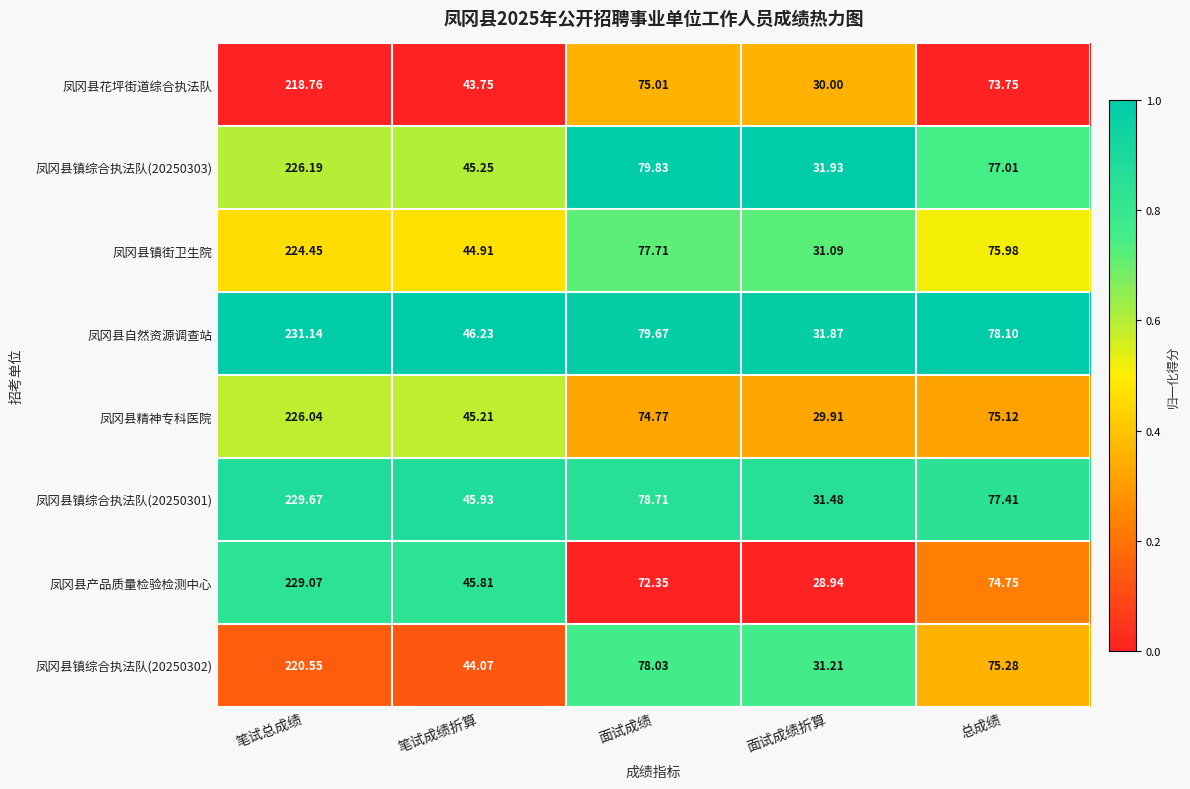

Where does the 凤冈县花坪街道综合执法队 series first go above 73?

笔试总成绩